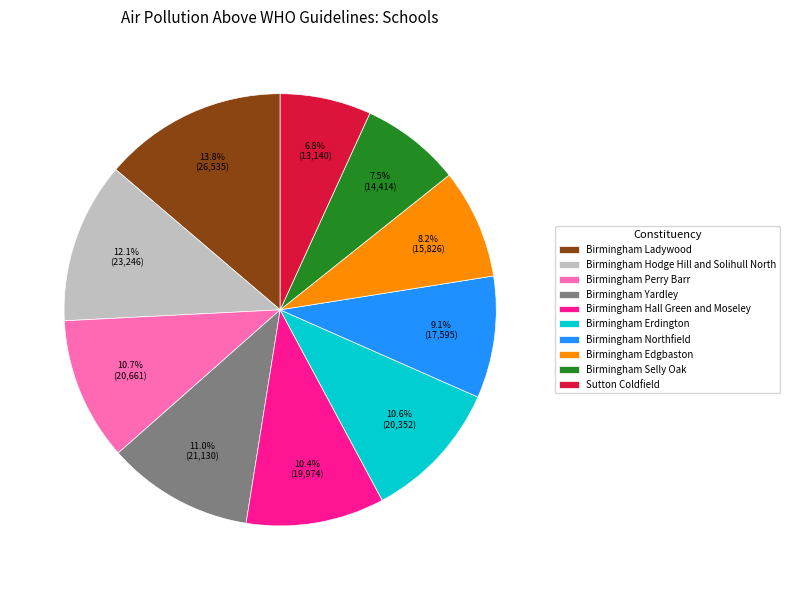

Count the number of slices in the pie.

10